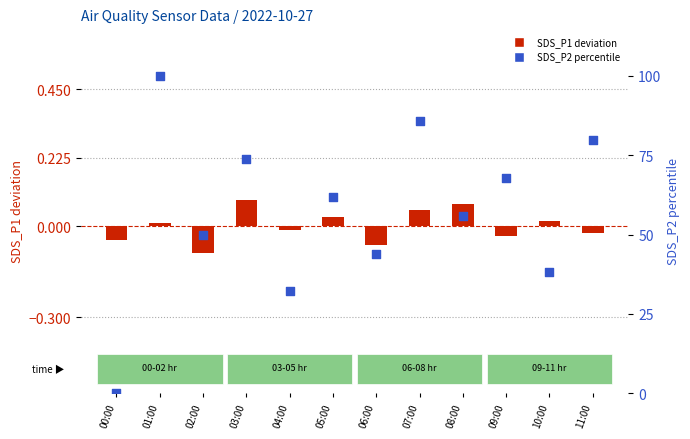

At which category is the sum across all series the highest?

01:00